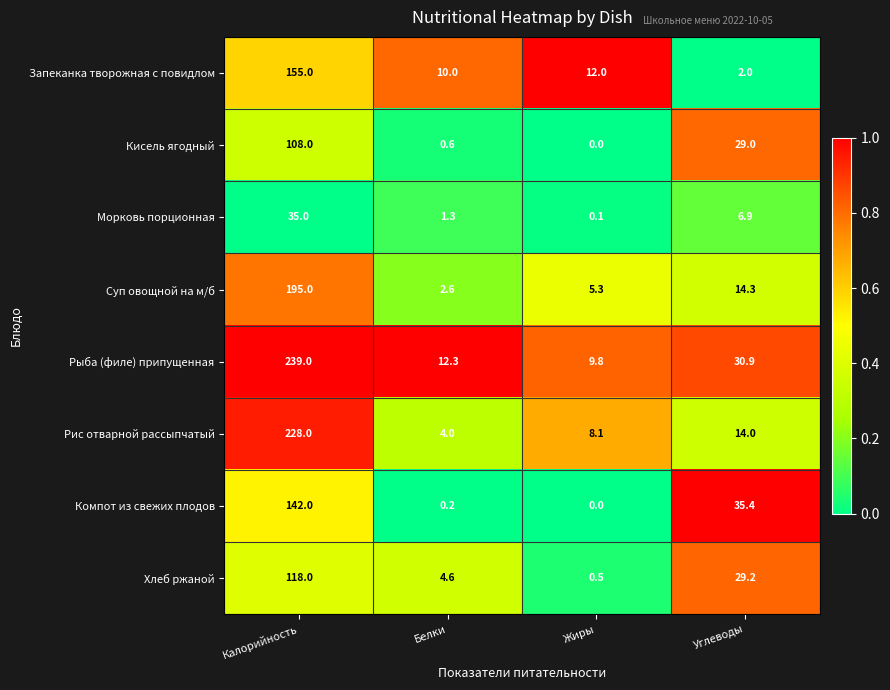

What is the approximate value of Хлеб ржаной at Белки?

4.6